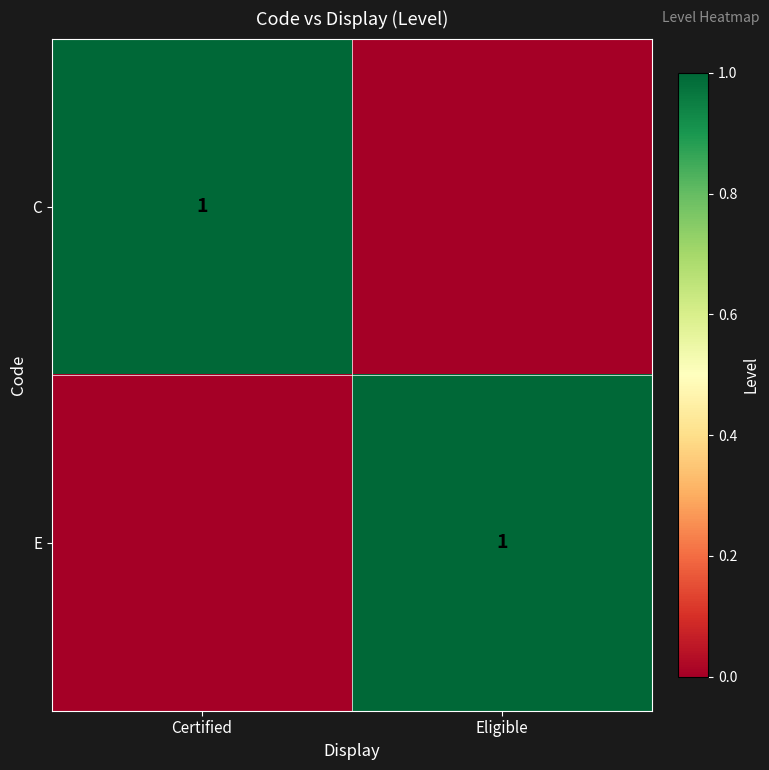

True or false: C has a value of 2 at Certified.

False